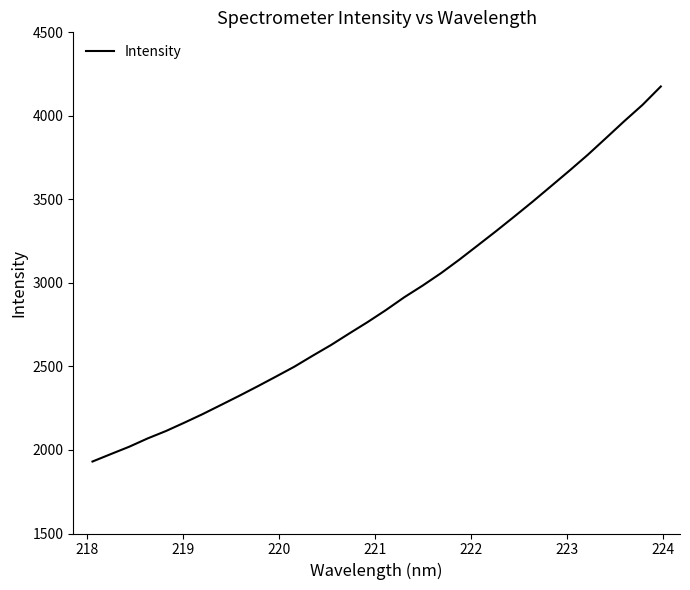

What is the difference between the maximum and minimum values?

2245.1